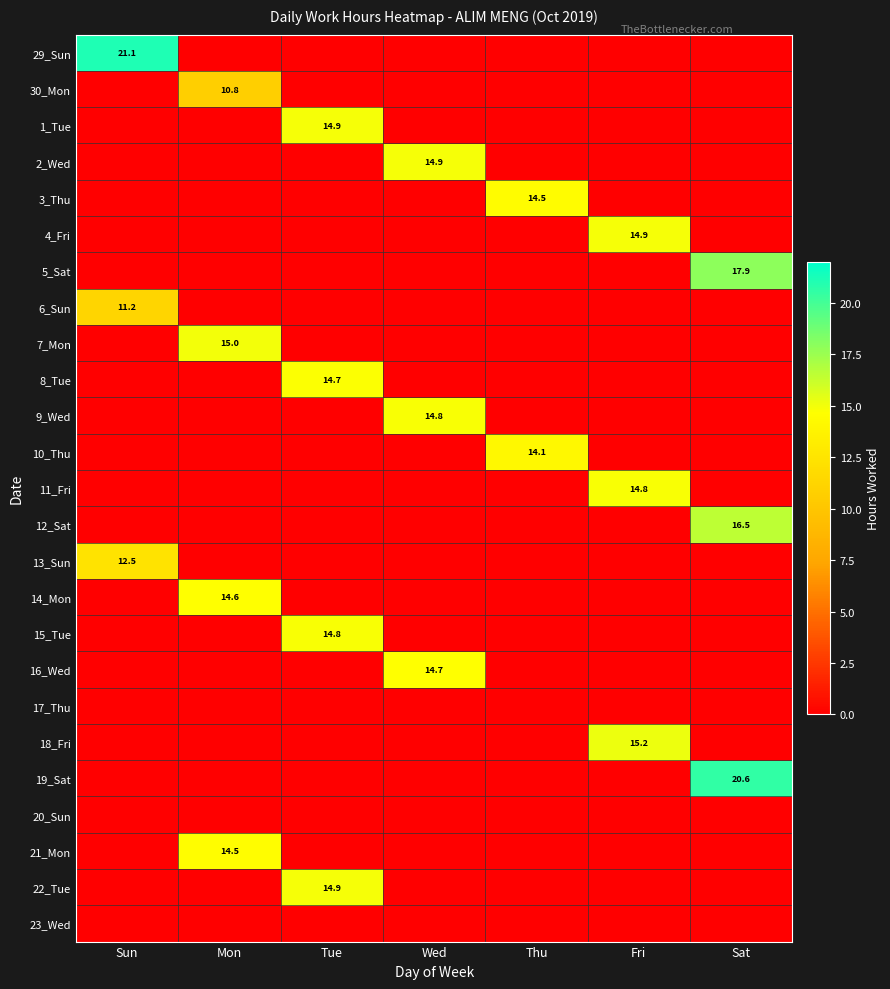

The 16_Wed series shows 14.7 at Wed. True or false?

True